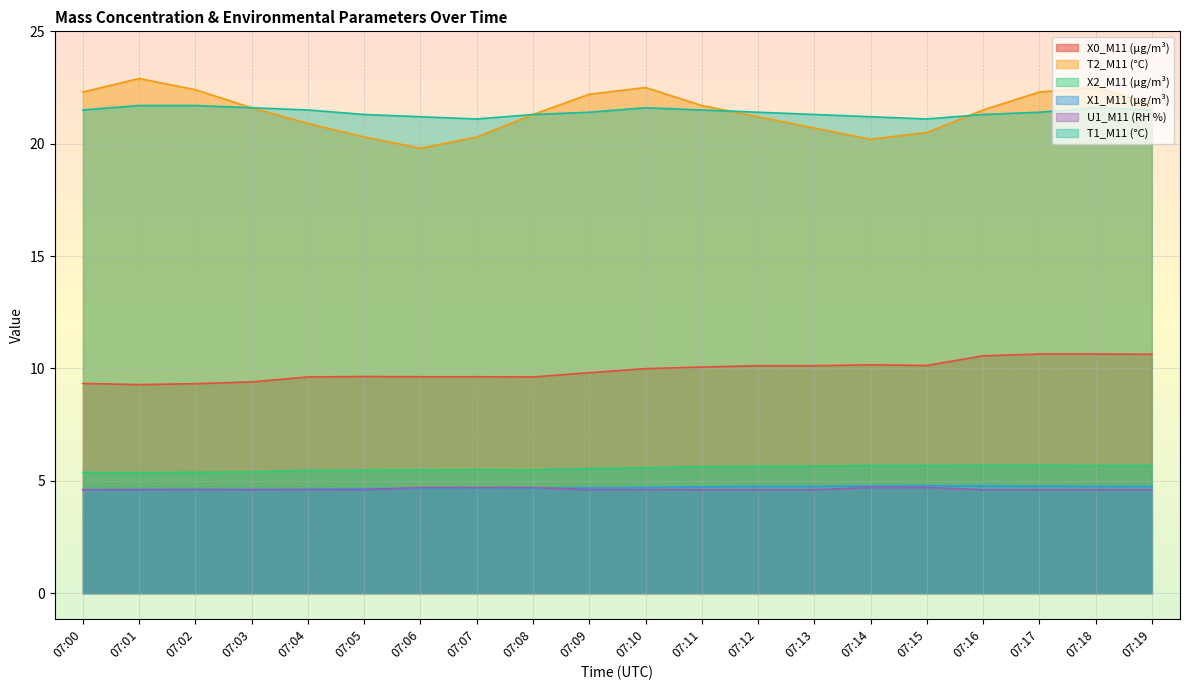

Read the X1_M11 (μg/m³) value at 07:19.

4.8